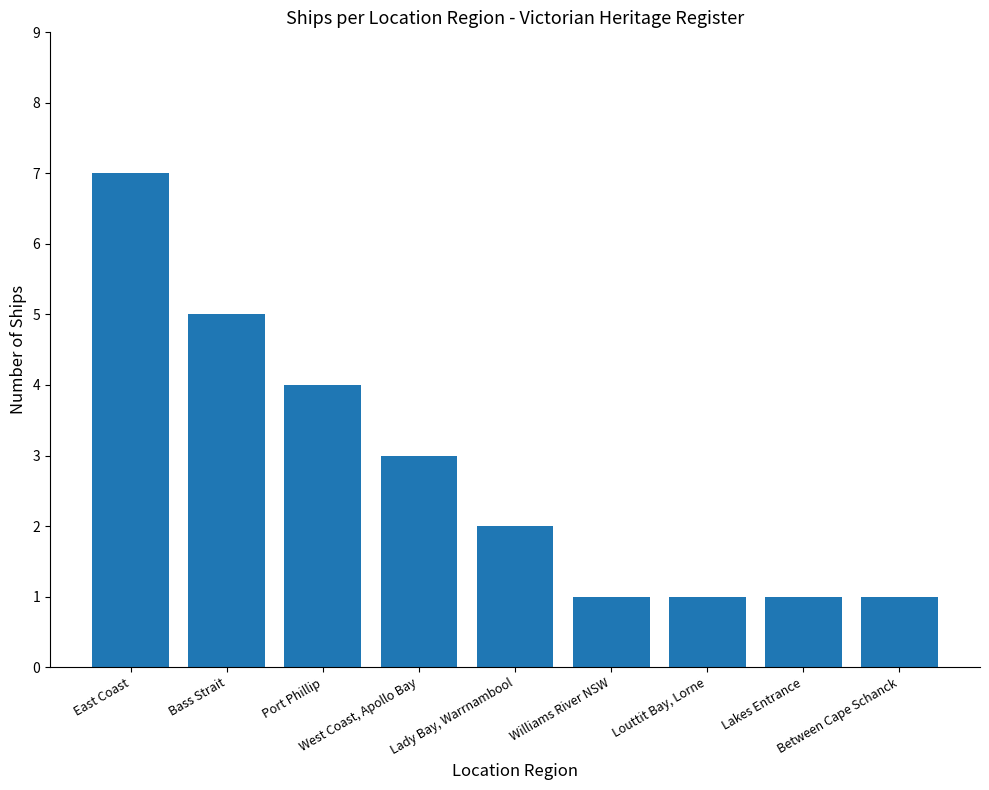

What is the label of the 8th bar from the right?

Bass Strait